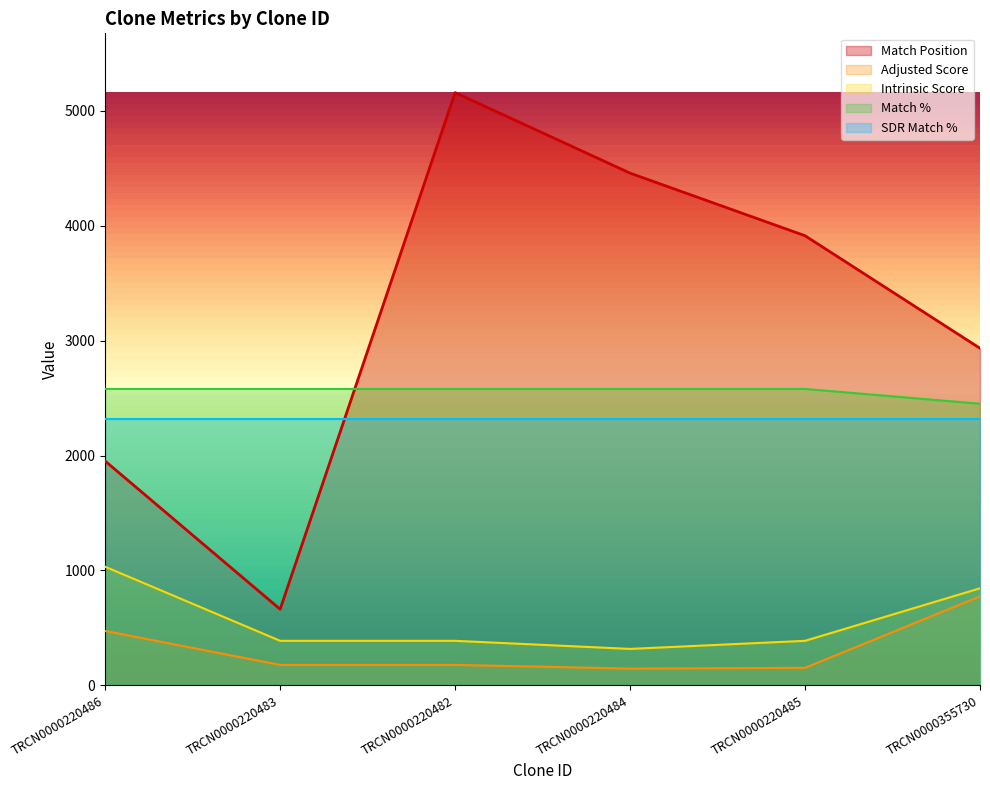

What is the sum of all Intrinsic Score values?

3354.0